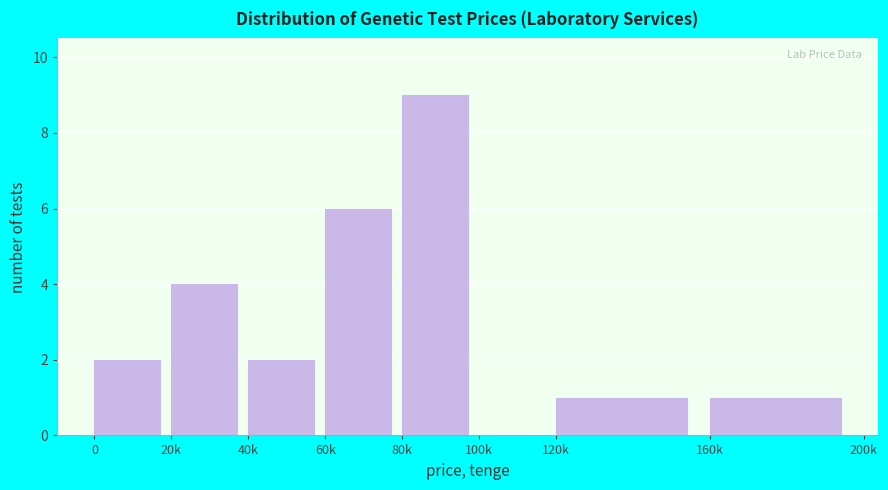

Reading right to left, what are all the values shown in this chart?

160k=1	120k=1	100k=0	80k=9	60k=6	40k=2	20k=4	0=2